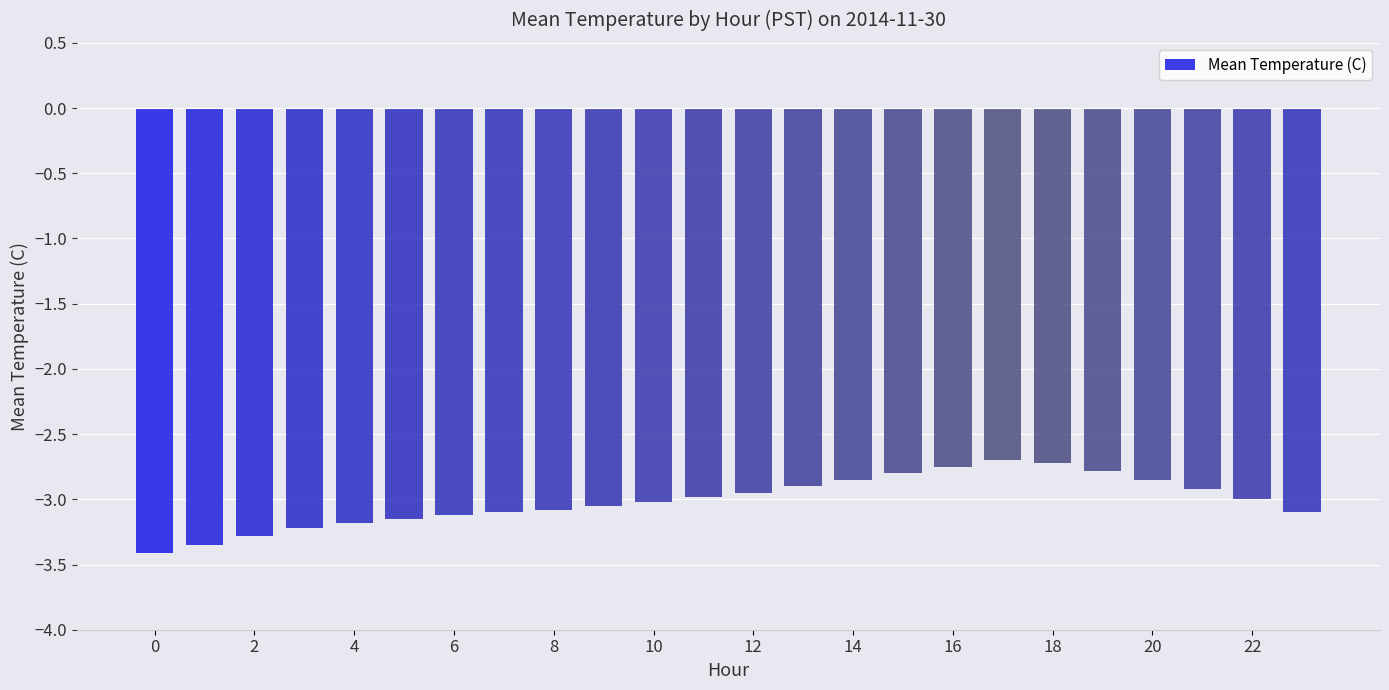

Are the bars horizontal?

No